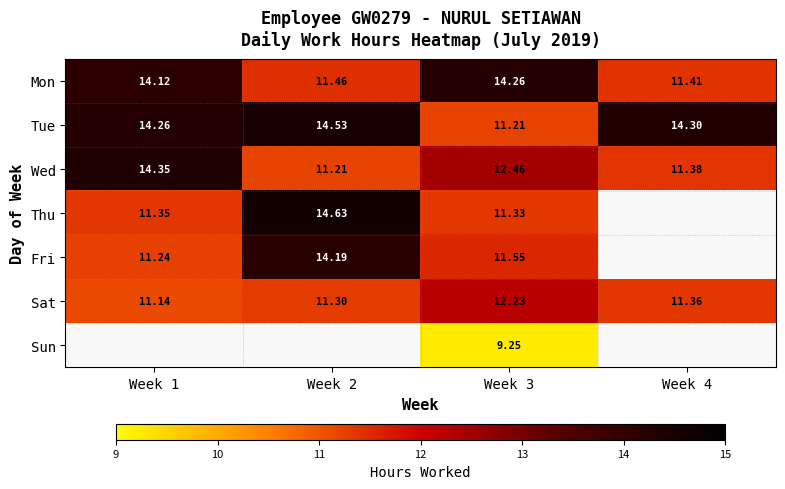

At which category is the sum across all series the highest?

Week 3